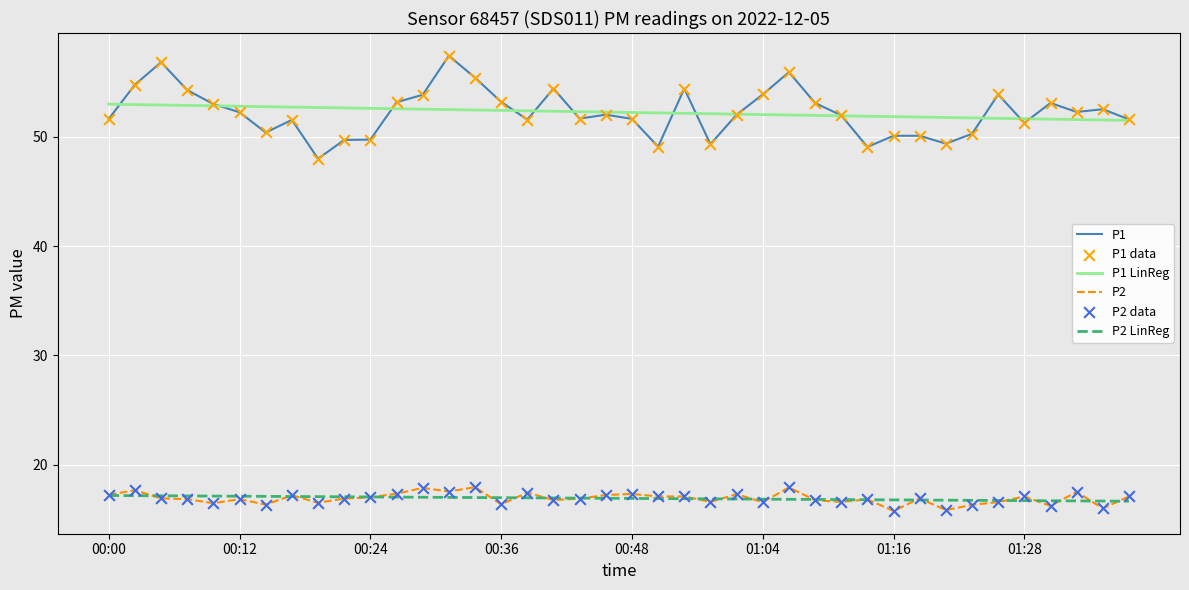

Which series has the largest range (max minus min)?

P1